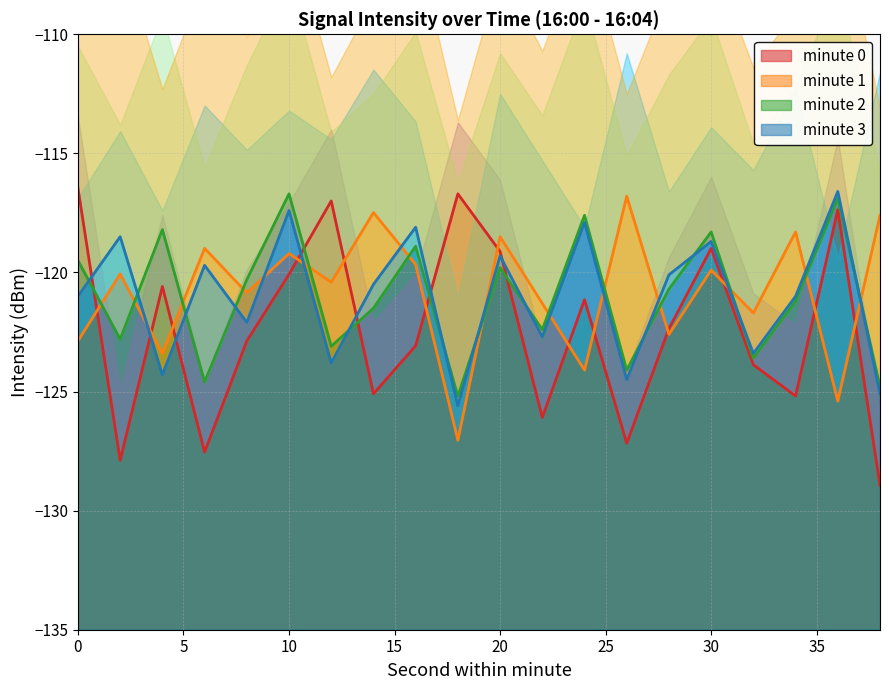

What are all the series names shown in the legend?

minute_0, minute_1, minute_2, minute_3